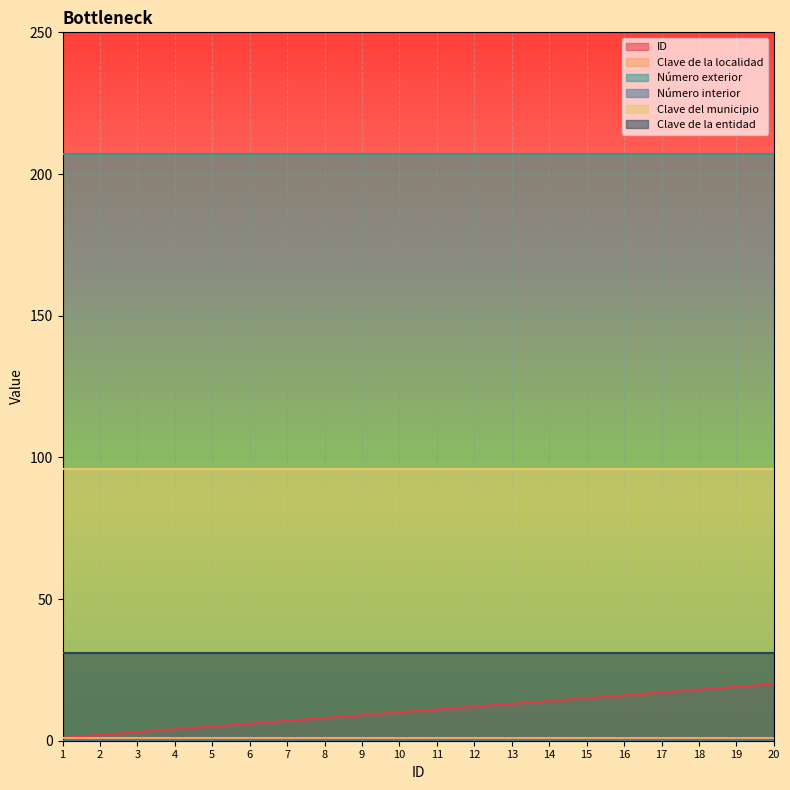

What is the value of the Clave de la localidad point at the 5th from the left?

1